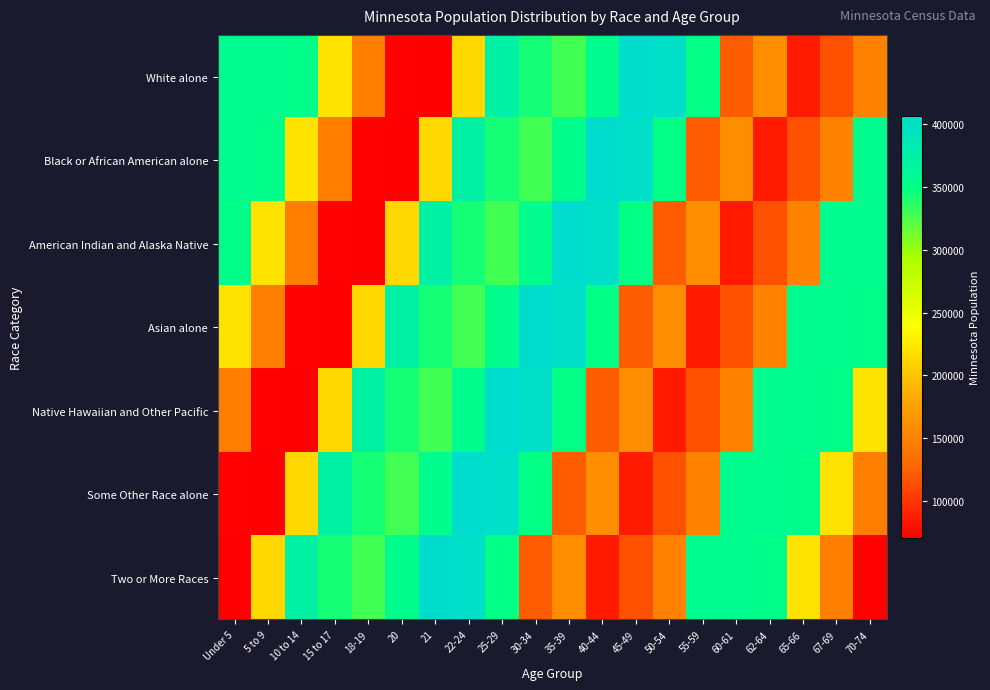

Reading left to right, transcribe all the data shown in this chart.

White alone: Under 5=355504	5 to 9=355536	10 to 14=352342	15 to 17=220681	18-19=147148	20=72732	21=70594	22-24=212325	25-29=372686	30-34=342900	35-39=328190	40-44=352904	45-49=406203	50-54=401695	55-59=349589	60-61=120761	62-64=159014	65-66=86158	67-69=116412	70-74=151857
Black or African American alone: Under 5=355536	5 to 9=352342	10 to 14=220681	15 to 17=147148	18-19=72732	20=70594	21=212325	22-24=372686	25-29=342900	30-34=328190	35-39=352904	40-44=406203	45-49=401695	50-54=349589	55-59=120761	60-61=159014	62-64=86158	65-66=116412	67-69=151857	70-74=355504
American Indian and Alaska Native: Under 5=352342	5 to 9=220681	10 to 14=147148	15 to 17=72732	18-19=70594	20=212325	21=372686	22-24=342900	25-29=328190	30-34=352904	35-39=406203	40-44=401695	45-49=349589	50-54=120761	55-59=159014	60-61=86158	62-64=116412	65-66=151857	67-69=355504	70-74=355536
Asian alone: Under 5=220681	5 to 9=147148	10 to 14=72732	15 to 17=70594	18-19=212325	20=372686	21=342900	22-24=328190	25-29=352904	30-34=406203	35-39=401695	40-44=349589	45-49=120761	50-54=159014	55-59=86158	60-61=116412	62-64=151857	65-66=355504	67-69=355536	70-74=352342
Native Hawaiian and Other Pacific: Under 5=147148	5 to 9=72732	10 to 14=70594	15 to 17=212325	18-19=372686	20=342900	21=328190	22-24=352904	25-29=406203	30-34=401695	35-39=349589	40-44=120761	45-49=159014	50-54=86158	55-59=116412	60-61=151857	62-64=355504	65-66=355536	67-69=352342	70-74=220681
Some Other Race alone: Under 5=72732	5 to 9=70594	10 to 14=212325	15 to 17=372686	18-19=342900	20=328190	21=352904	22-24=406203	25-29=401695	30-34=349589	35-39=120761	40-44=159014	45-49=86158	50-54=116412	55-59=151857	60-61=355504	62-64=355536	65-66=352342	67-69=220681	70-74=147148
Two or More Races: Under 5=70594	5 to 9=212325	10 to 14=372686	15 to 17=342900	18-19=328190	20=352904	21=406203	22-24=401695	25-29=349589	30-34=120761	35-39=159014	40-44=86158	45-49=116412	50-54=151857	55-59=355504	60-61=355536	62-64=352342	65-66=220681	67-69=147148	70-74=72732